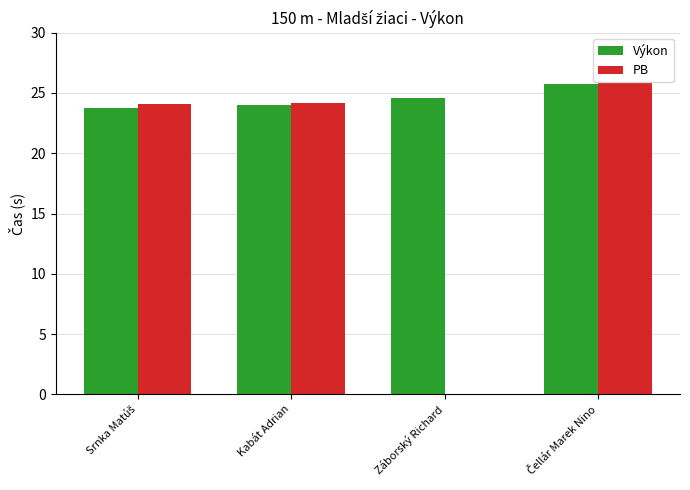

True or false: PB has a value of 24.2 at Kabát Adrian.

True